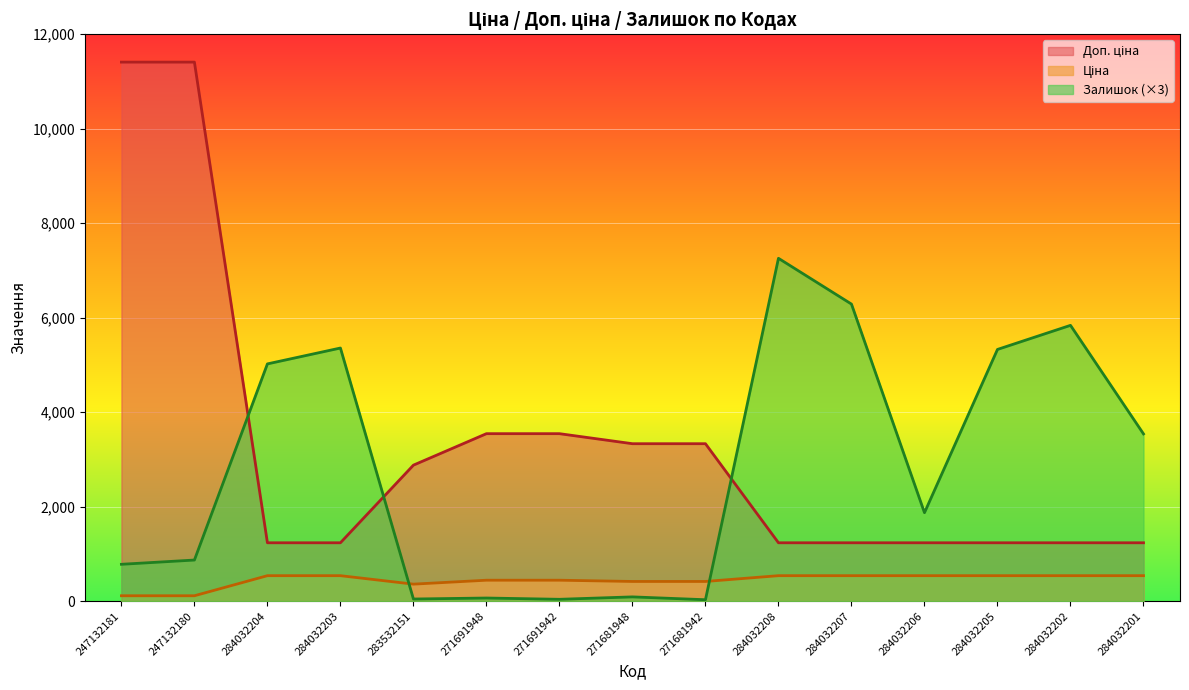

What is the spread (max minus min) of values at 271681948?

3242.5